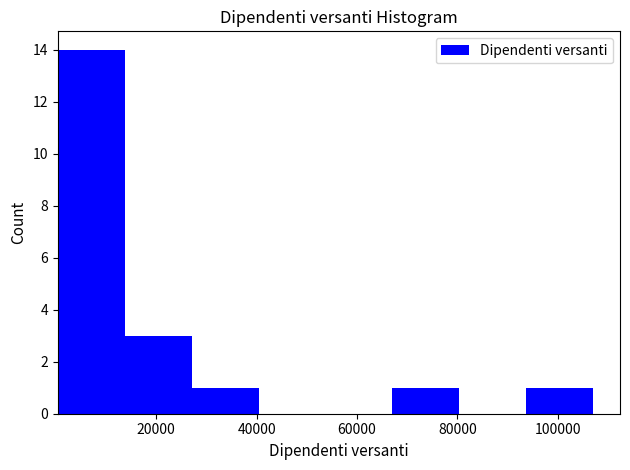

Which range on the x-axis has the tallest bar?

0 to 14000